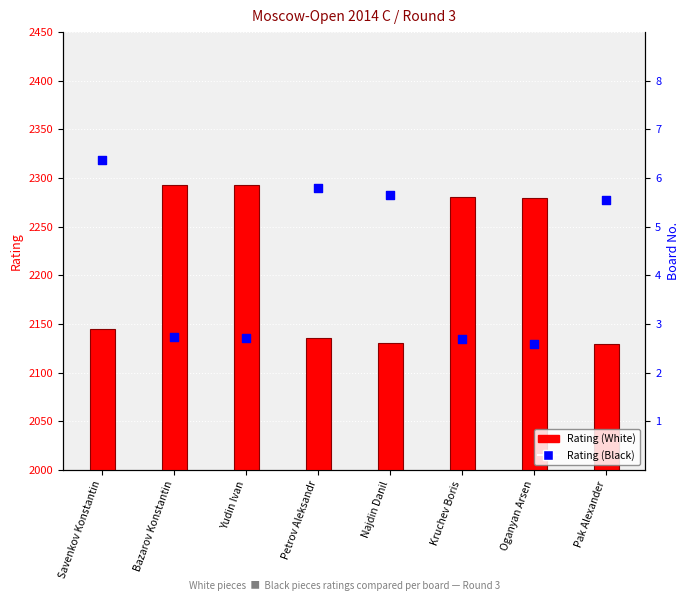

Which series has the widest spread of Y values?

Rating (Black)